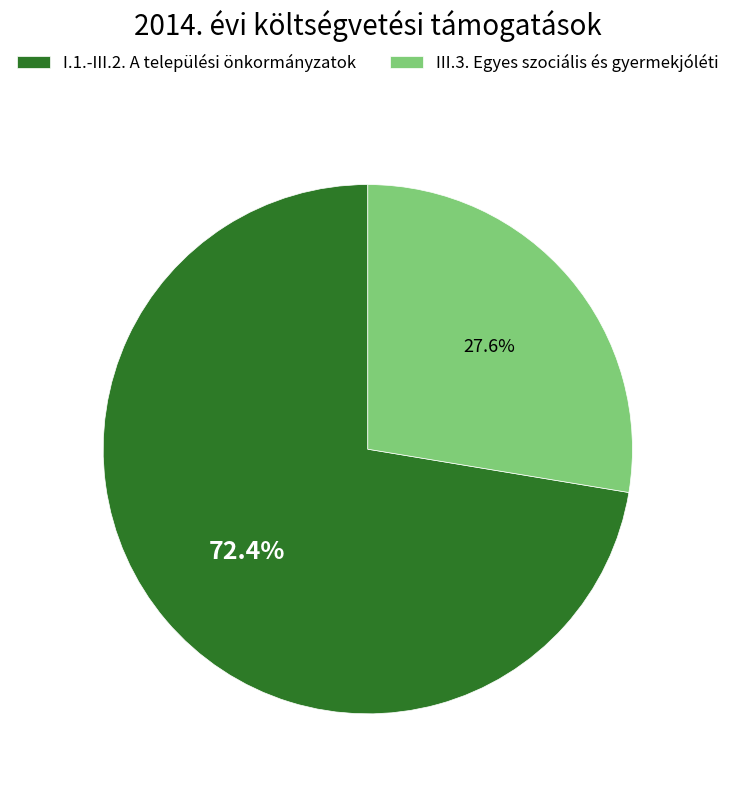

To the nearest percent, what percentage of the pie is I.1.-III.2. A települési önkormányzatok?

72%